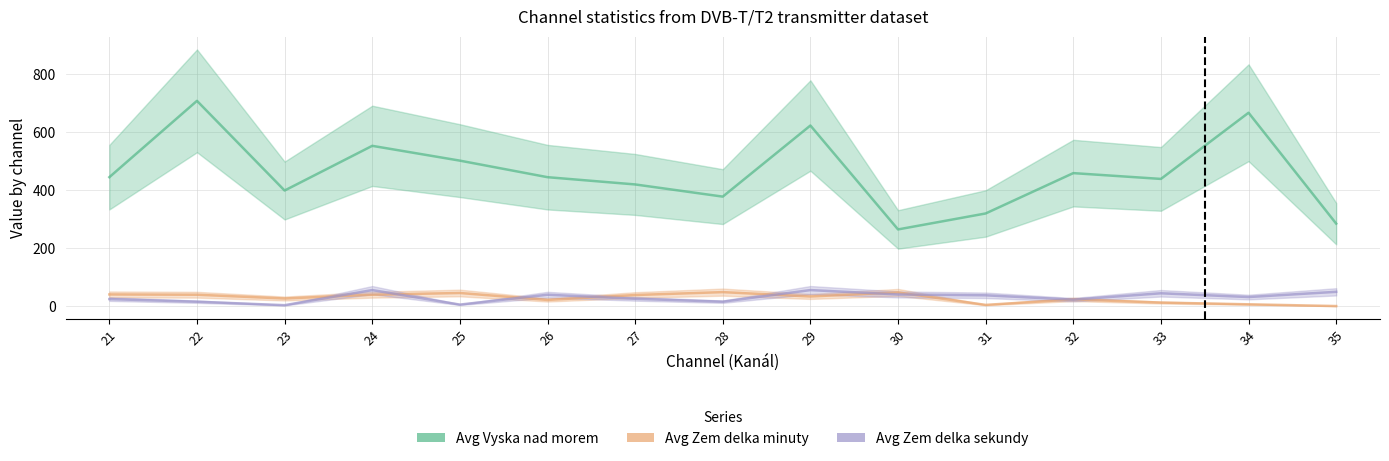

The Avg Zem delka sekundy series shows 14 at 26. True or false?

False